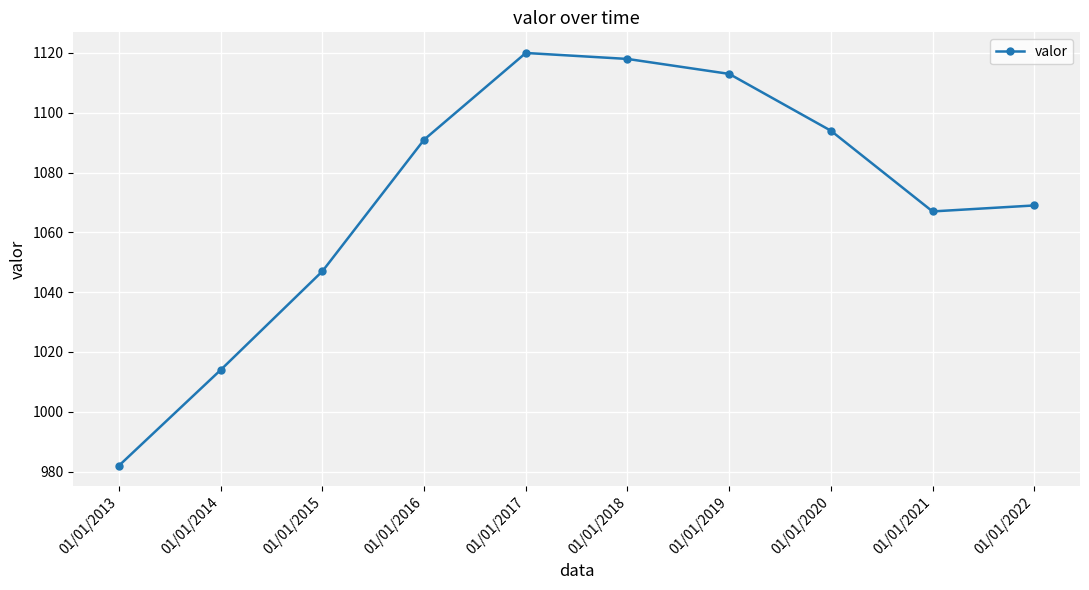

What is the minimum value shown in the chart?

982